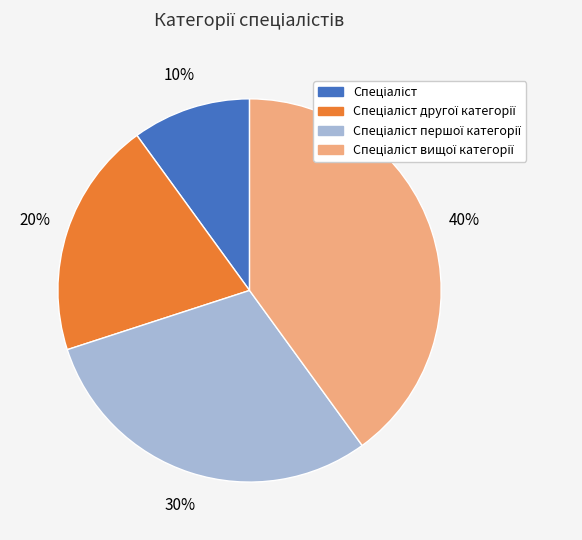

To the nearest percent, what is the average slice percentage?

25%